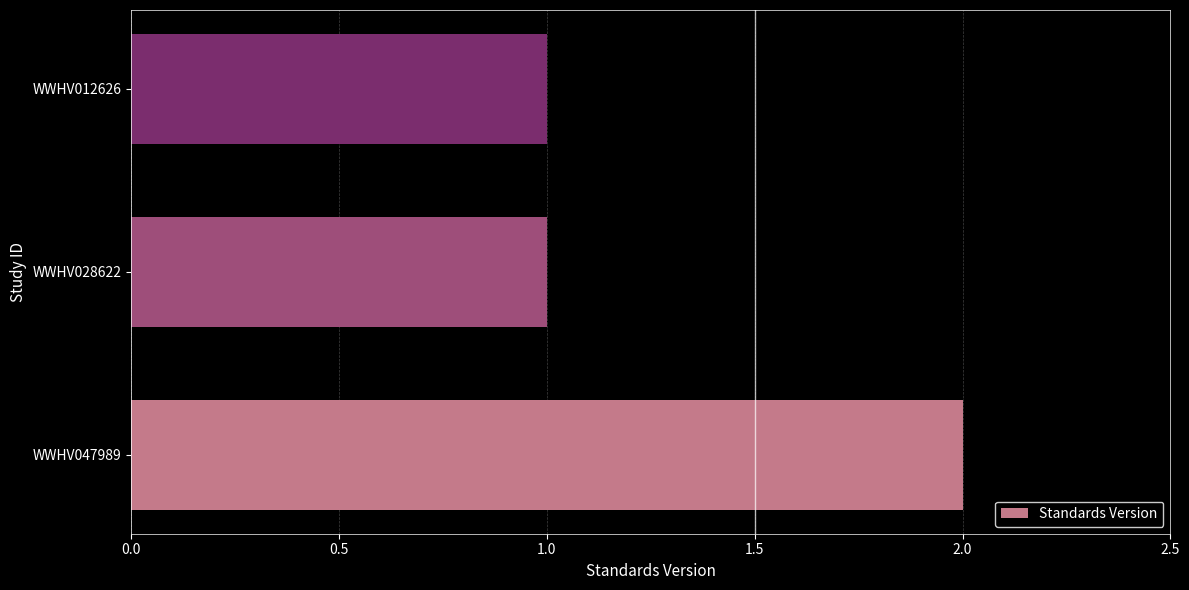

Reading bottom to top, what are all the values shown in this chart?

WWHV047989=2	WWHV028622=1	WWHV012626=1